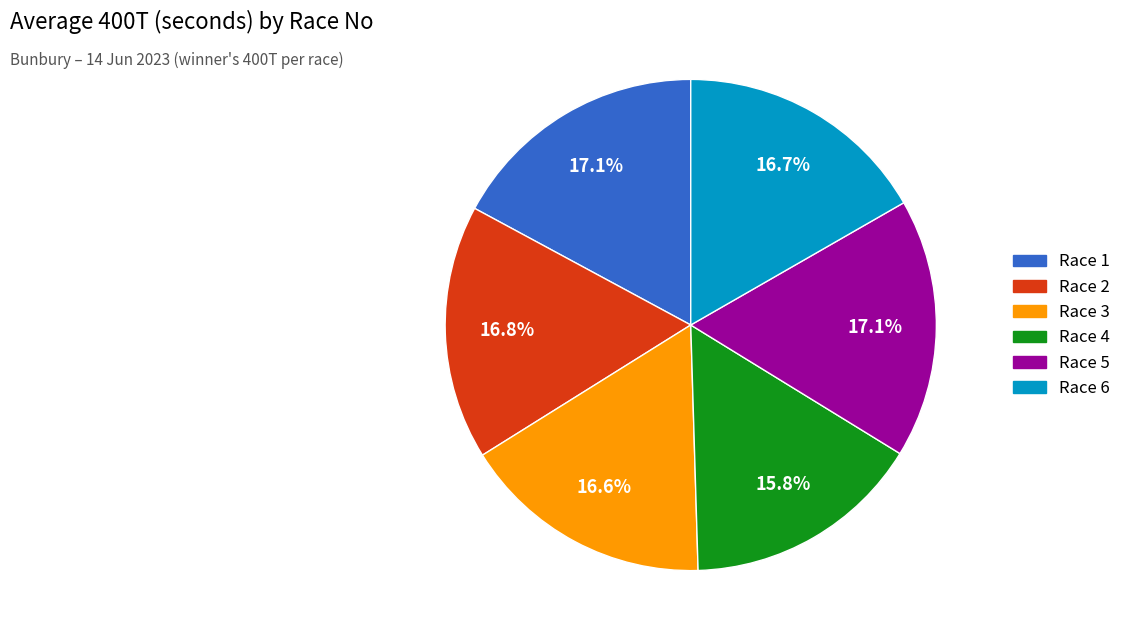

What is the smallest slice in the pie chart?

Race 4